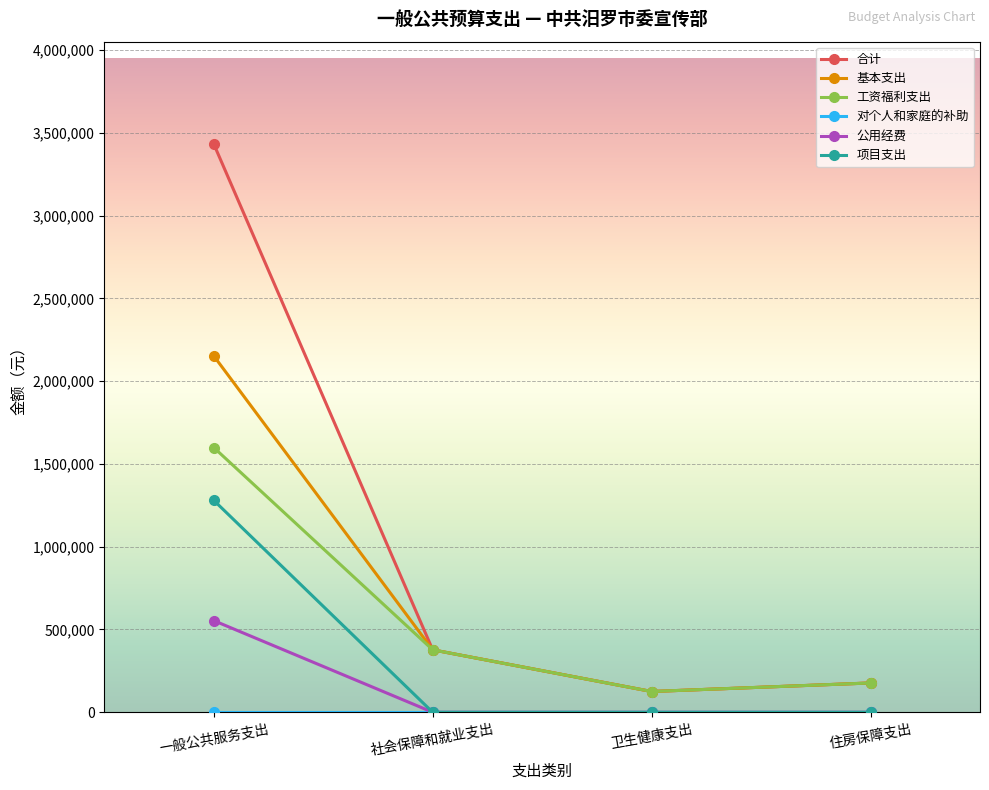

True or false: 公用经费 and 合计 cross at least once.

False